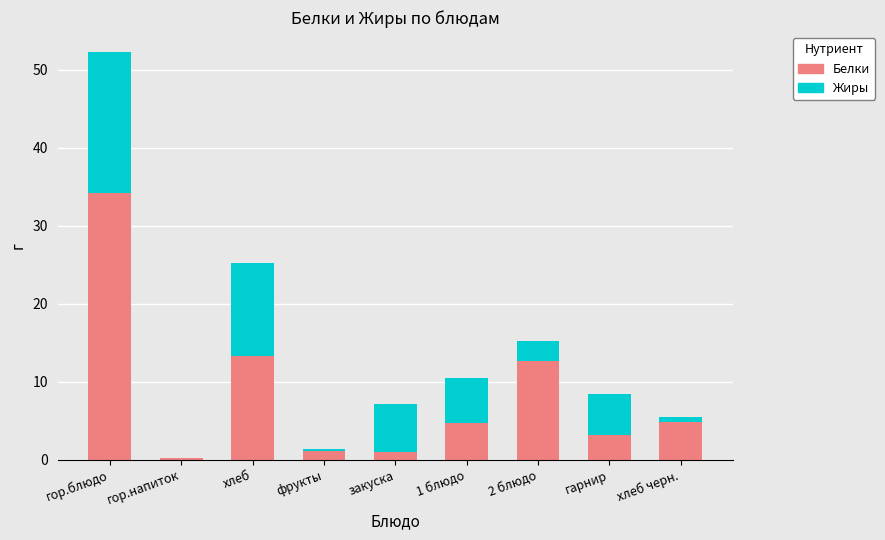

What is the total value across all series at гарнир?

8.4